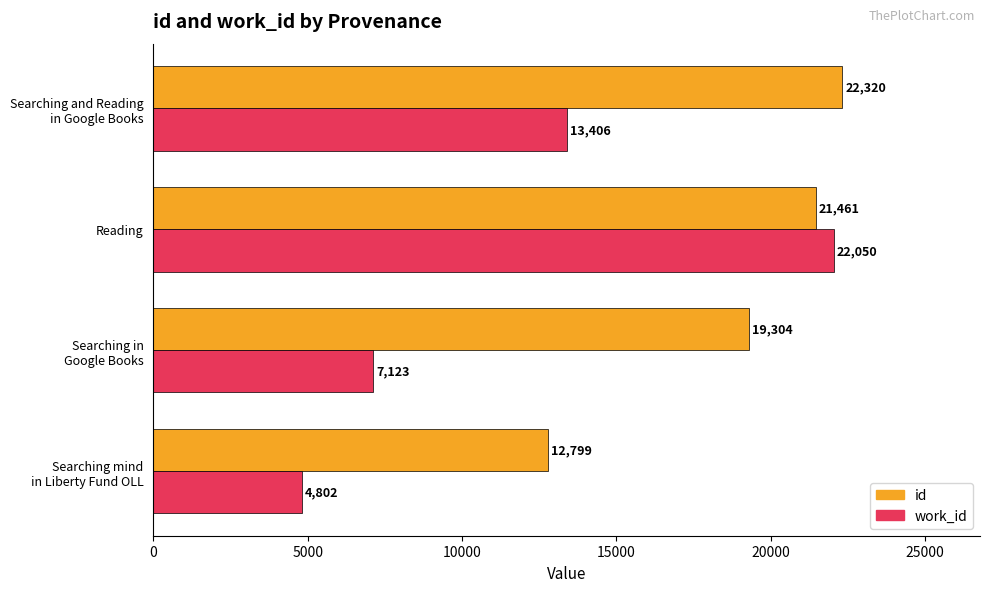

How many work_id values are between 7123 and 22050?

3